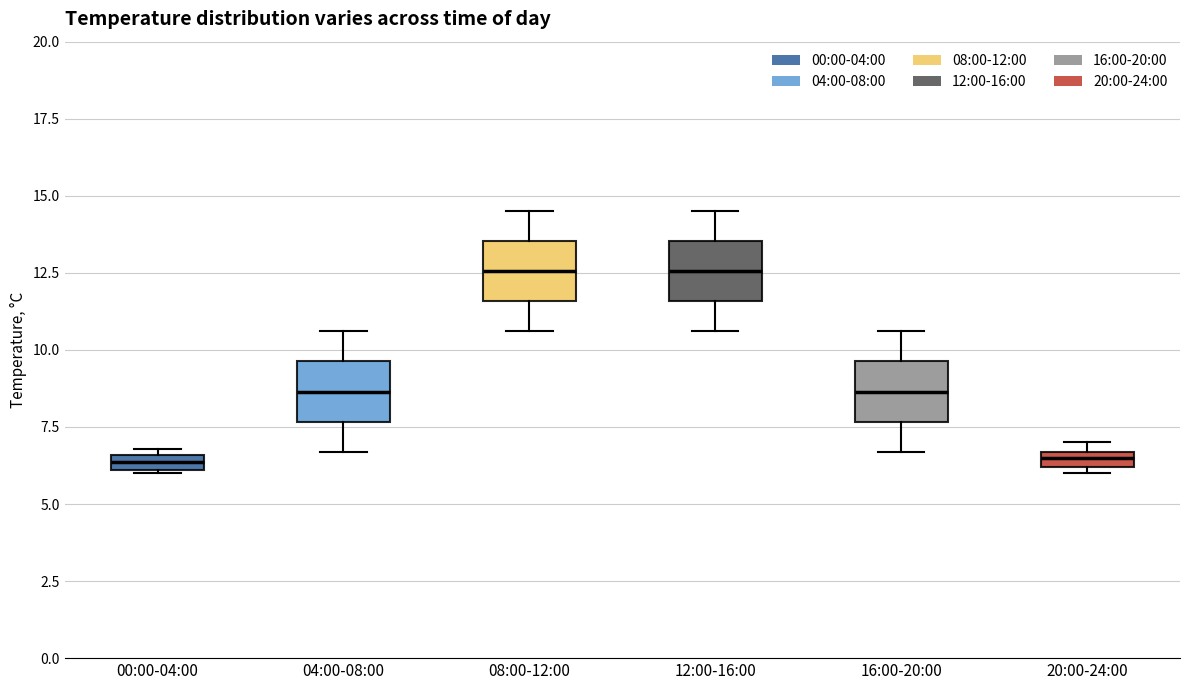

Where is the upper edge of the box for 20:00-24:00 on the y-axis? The values are not printed on the chart, so give them approximately, as read against the axis.

6.5